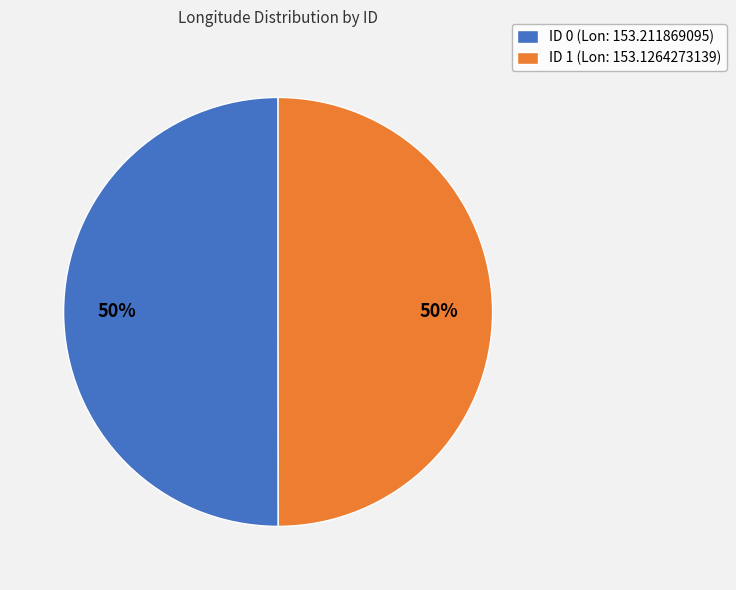

To the nearest percent, what is the combined percentage of ID 0 (Lon: 153.211869095) and ID 1 (Lon: 153.1264273139)?

100%